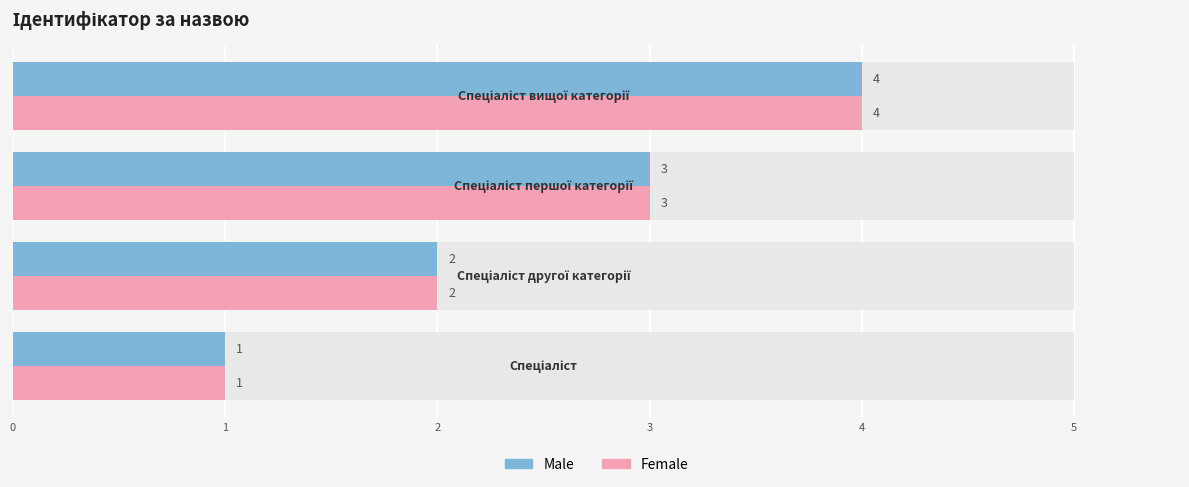

At how many categories does at least one series exceed 1?

3